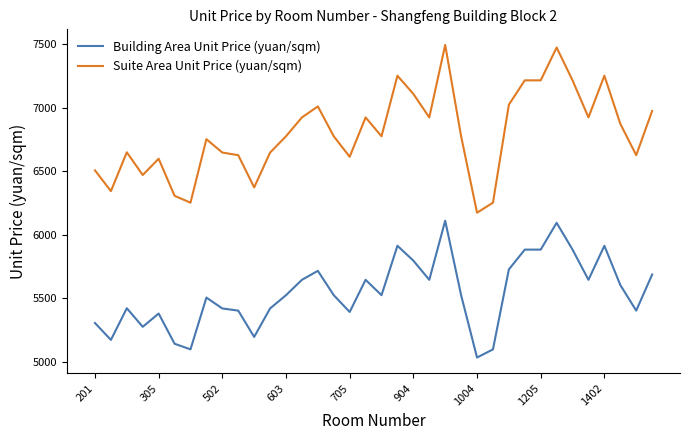

What is the smallest value displayed?

5035.5